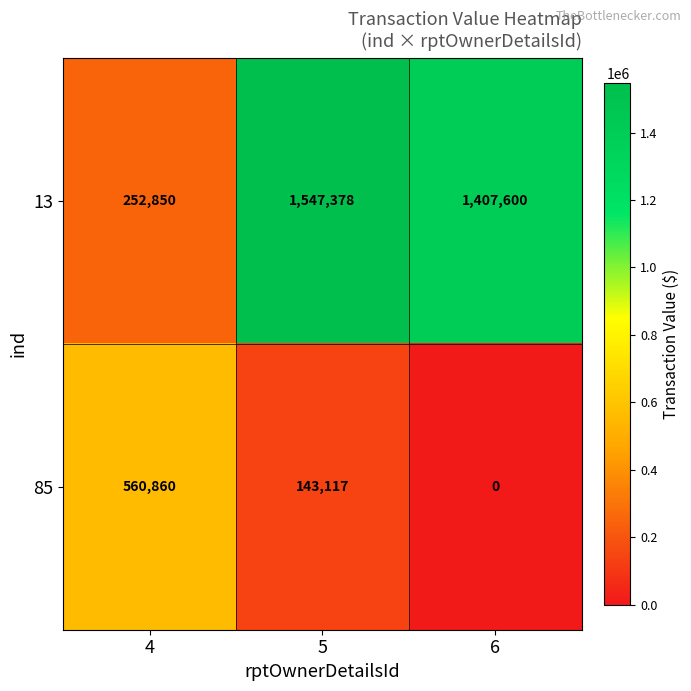

Reading left to right, extract all data points from this chart.

13: 252850	1547378	1407600
85: 560860	143117	0